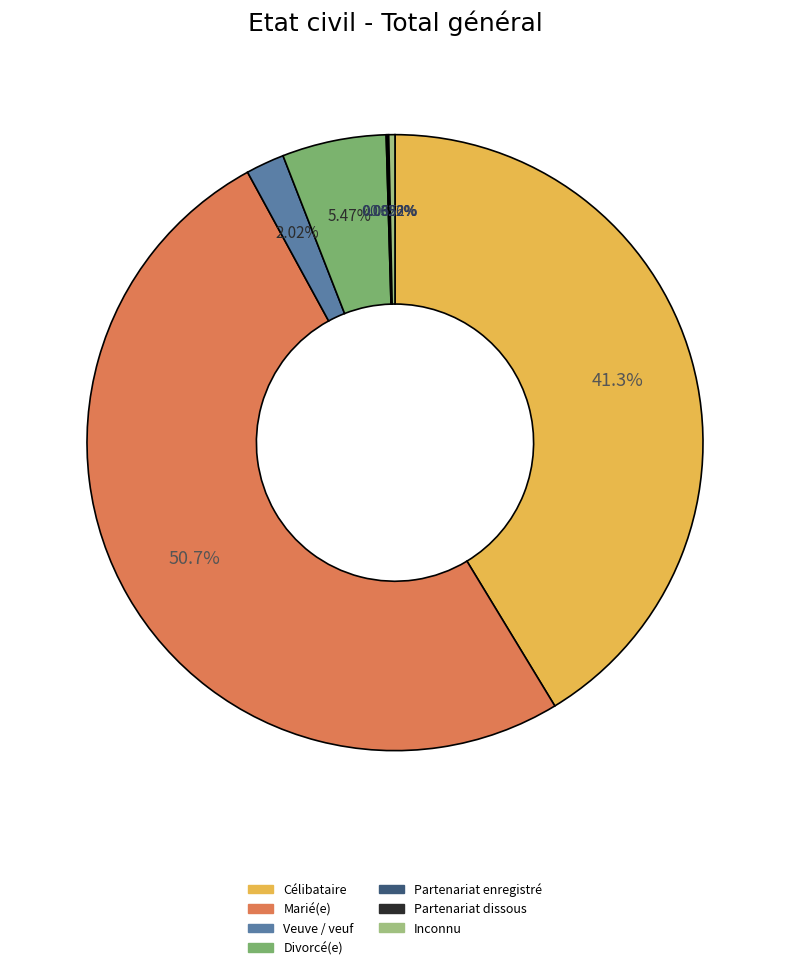

Is there a majority slice in this chart?

Yes